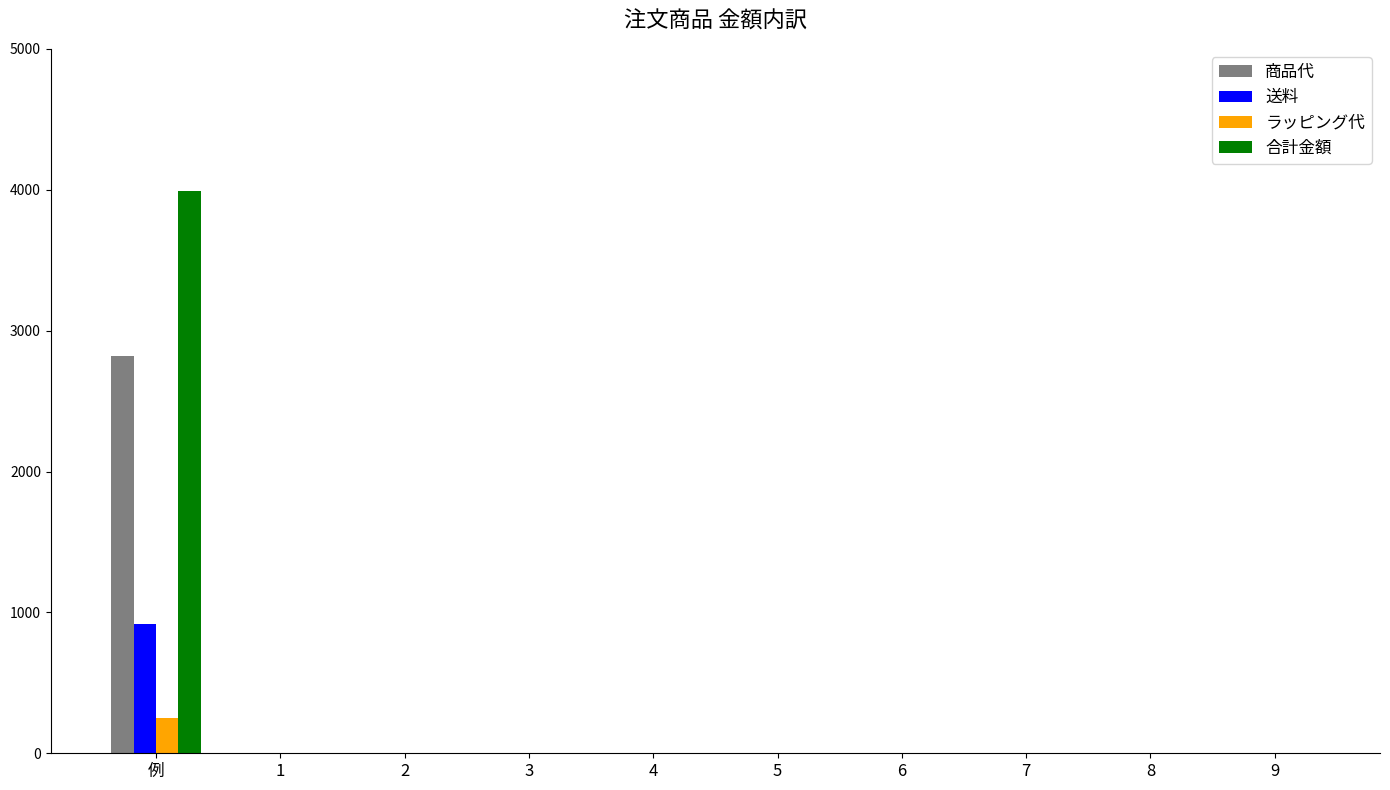

At which category is the sum across all series the highest?

例